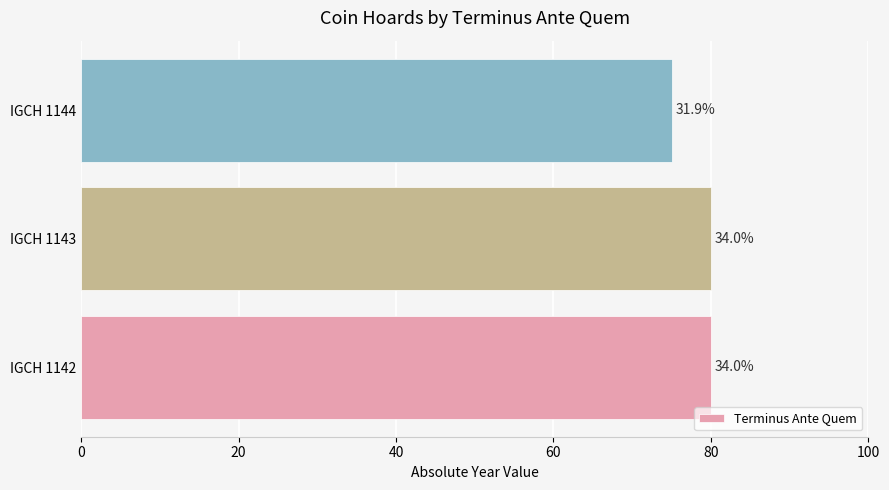

What is the sum of all values?

235